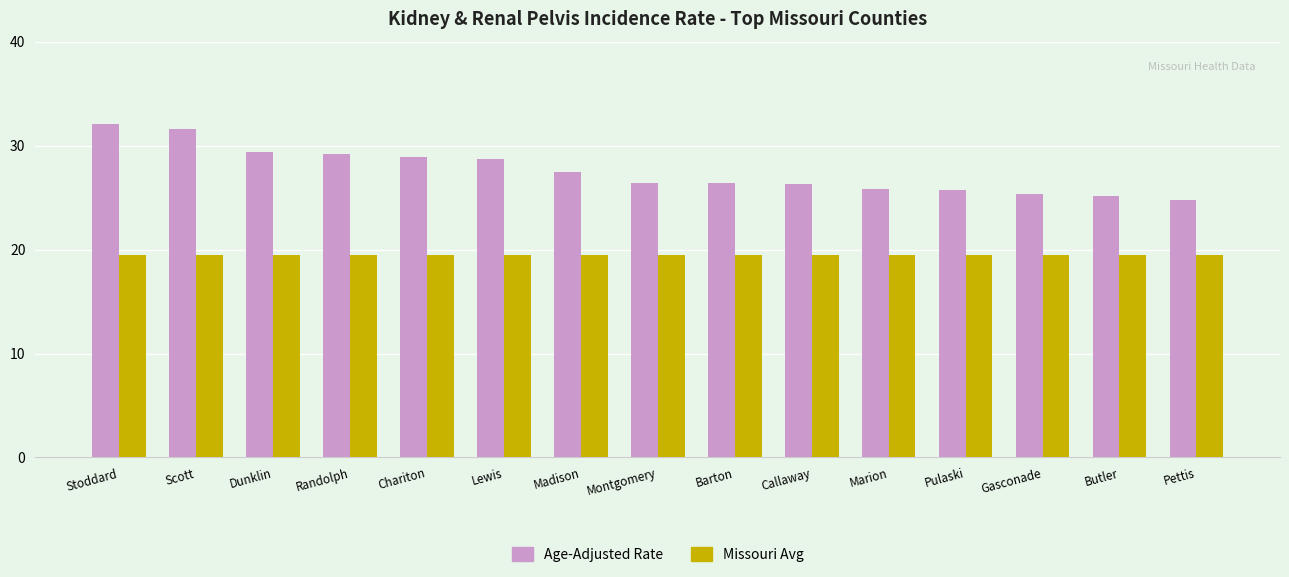

Rank the series at Madison from highest to lowest value.

Age-Adjusted Rate, Missouri Avg